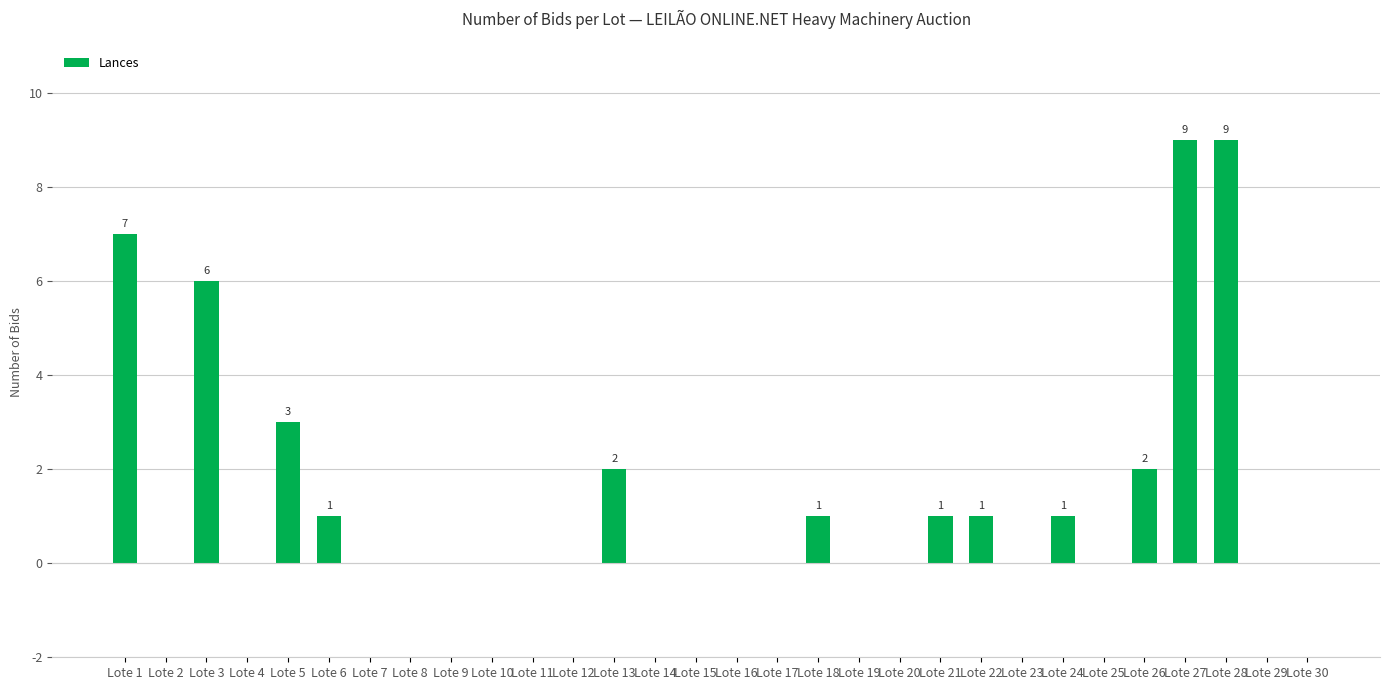

What is the sum of all values?

43